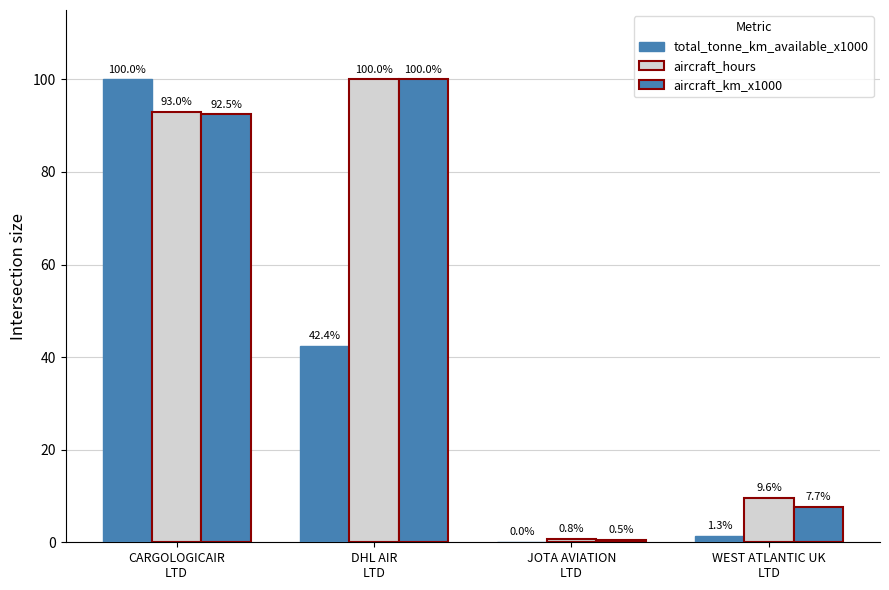

How many data points in aircraft_km_x1000 are above 92?

2